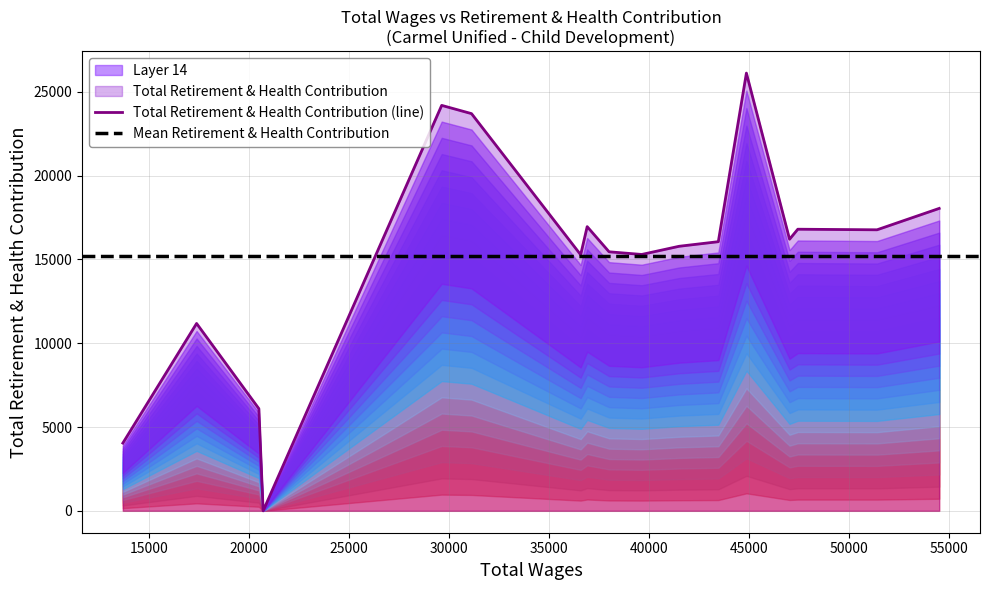

What is the difference between the maximum and minimum values?

26117